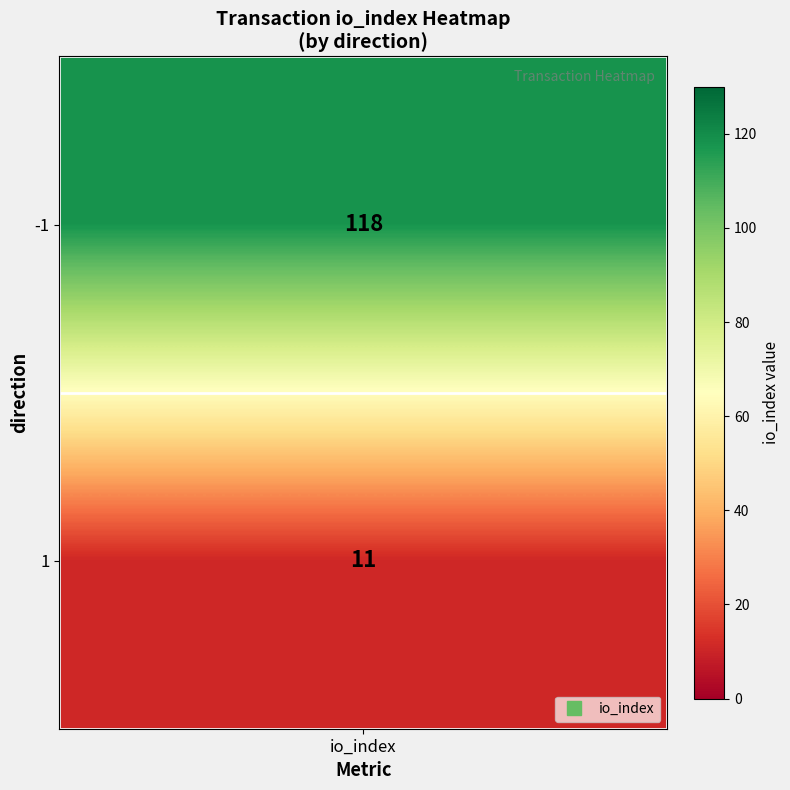

Reading left to right, extract all data points from this chart.

118	11